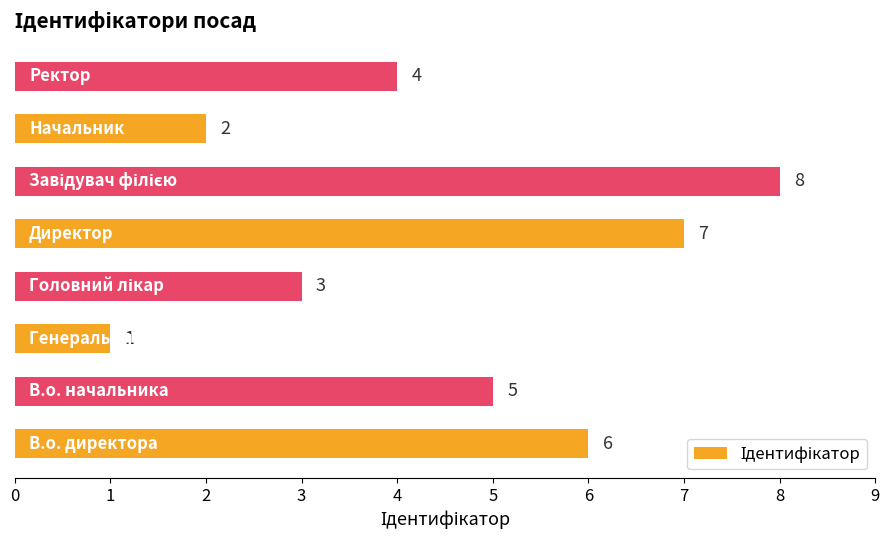

How many values are between 3 and 7?

5